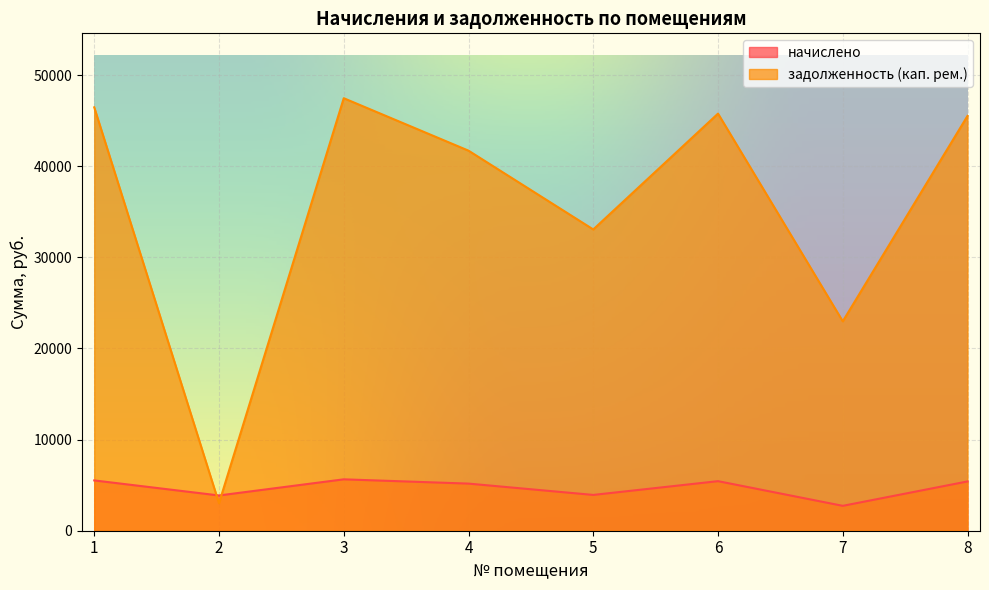

True or false: начислено and задолженность (кап. рем.) intersect in this chart.

True